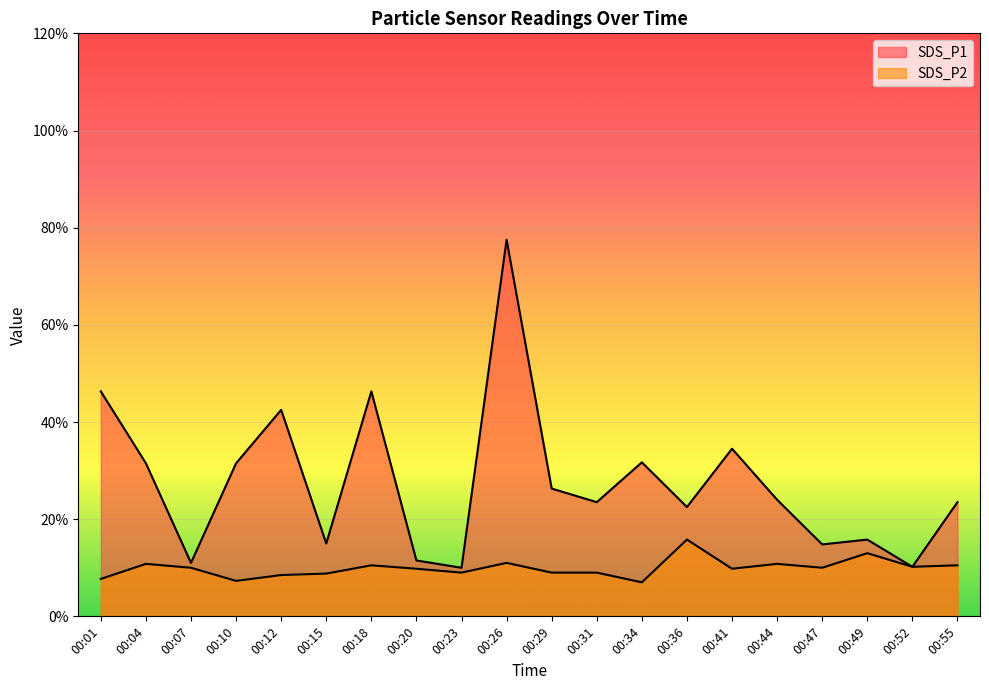

True or false: SDS_P2 and SDS_P1 cross at least once.

False